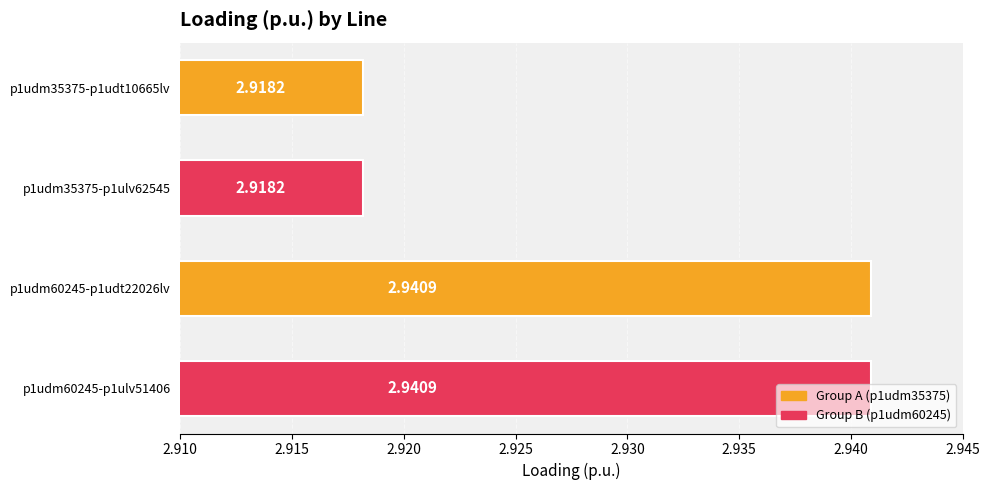

What is the sum of the values at p1udm35375-p1udt10665lv and p1udm60245-p1ulv51406?

5.9